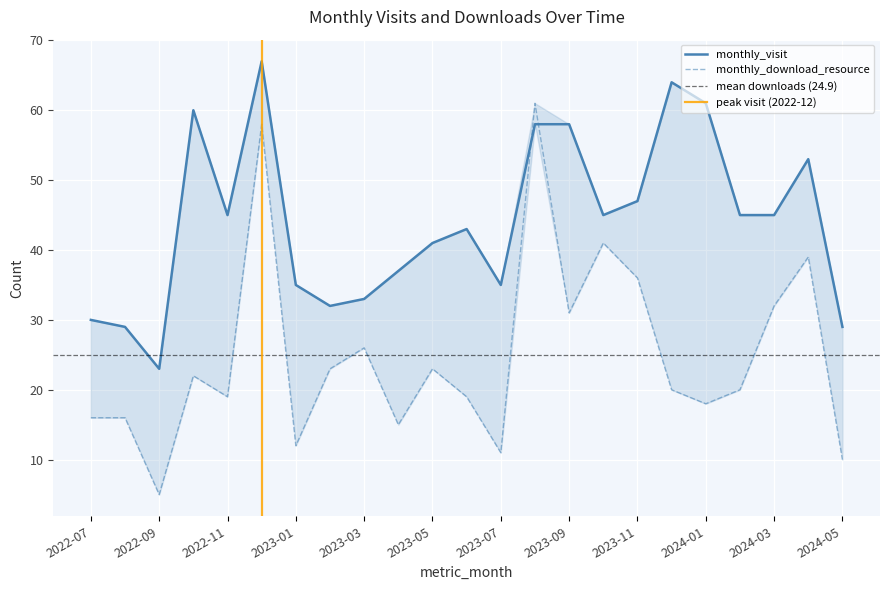

How many intersections are there between monthly_download_resource and monthly_visit?

2